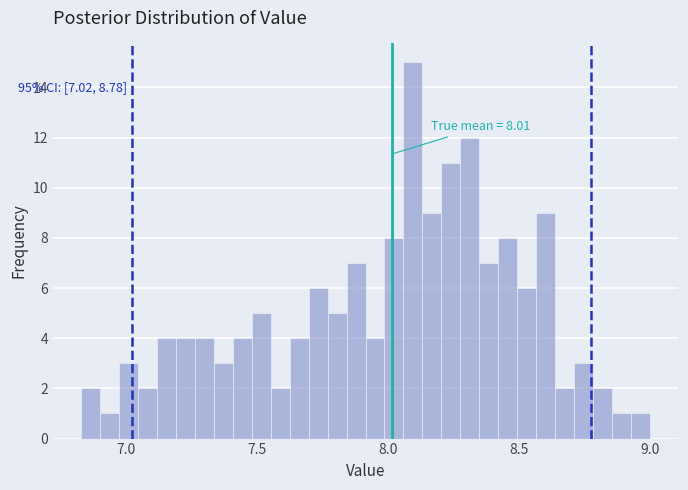

Around what value on the x-axis is the tallest bar? Give the approximate position of its centre, as read against the axis.

8.10